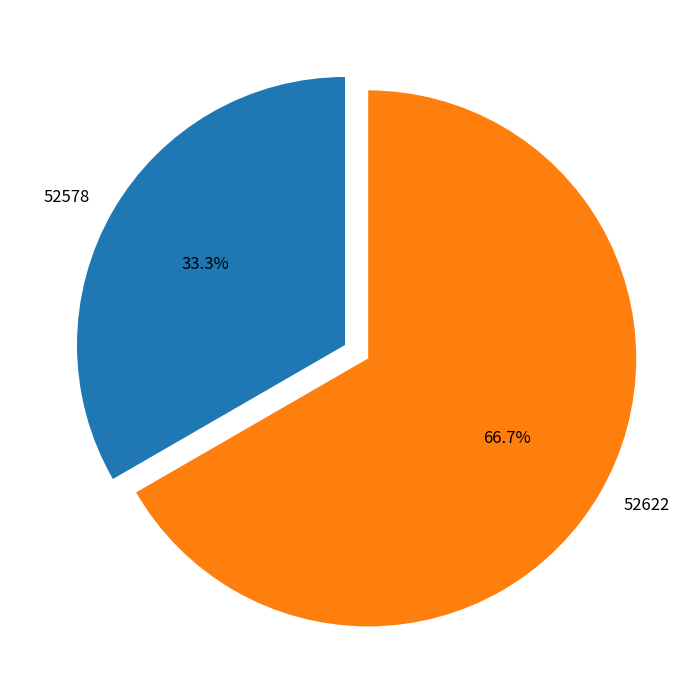

How much of the chart is everything except 52622?

33.3%